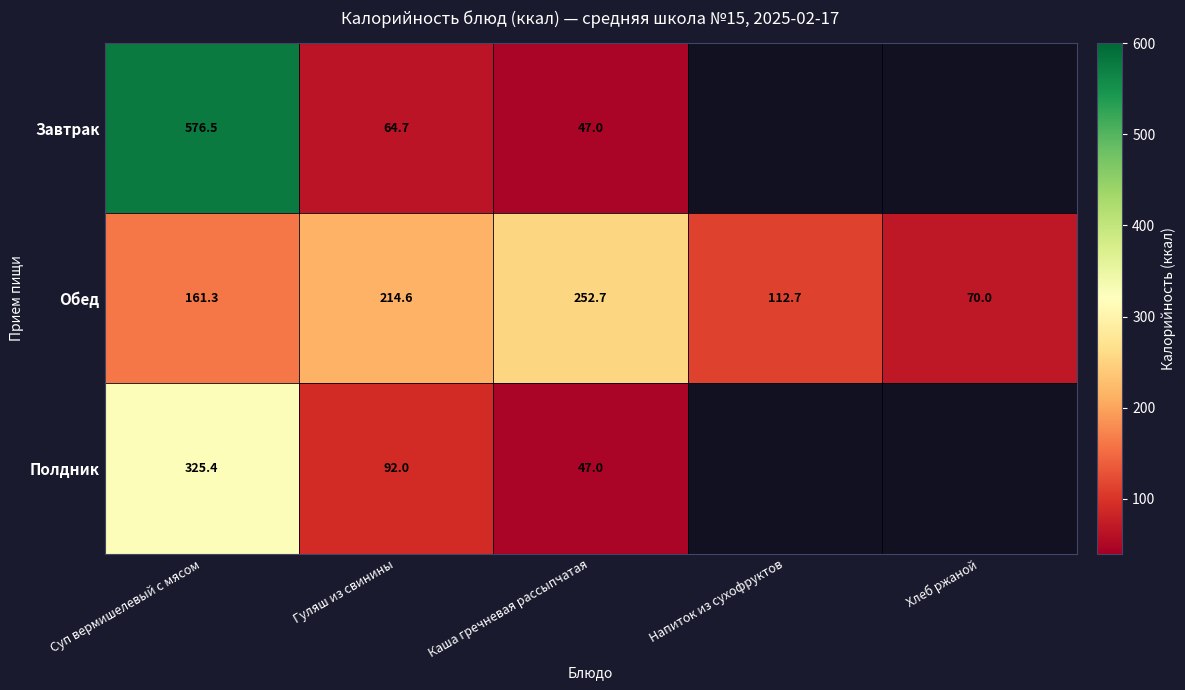

Is it true that Обед equals 161.3 at Суп вермишелевый с мясом?

True